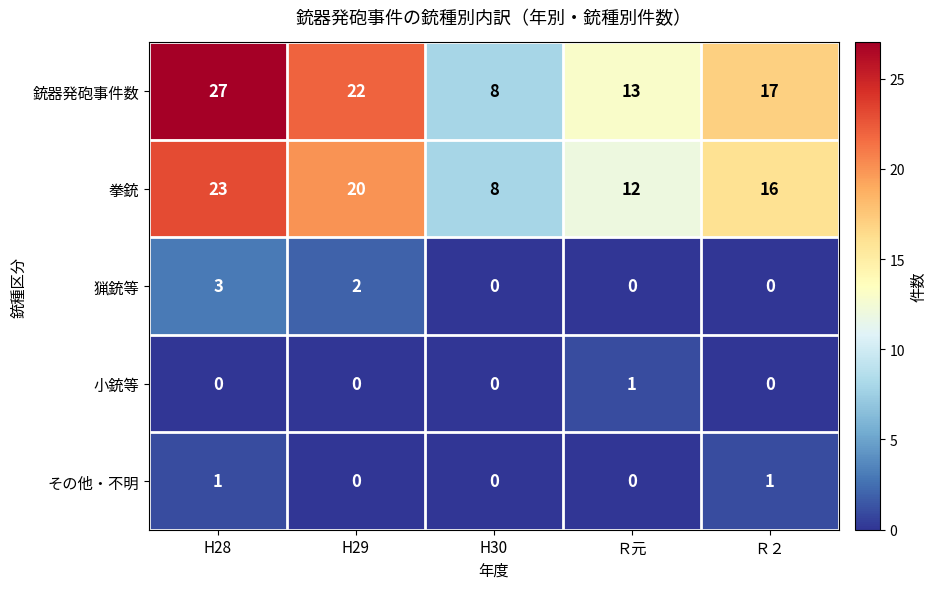

What is the difference between the maximum and minimum values in the 拳銃 series?

15